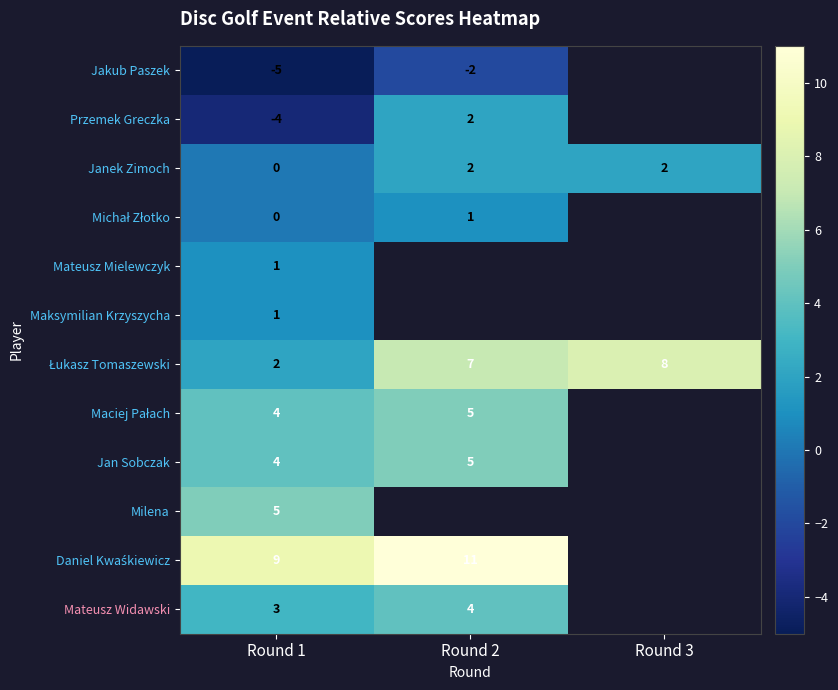

What is the spread (max minus min) of values at Round 1?

14